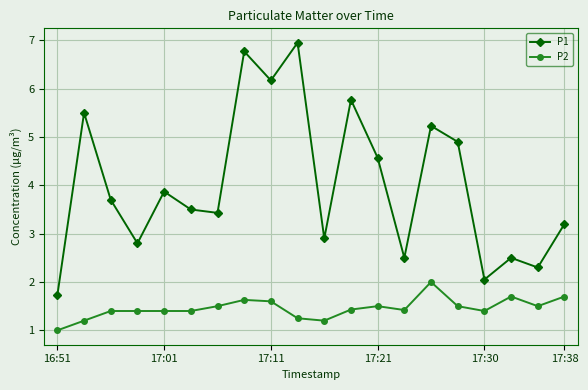

What is the sum of all P1 values?

80.3